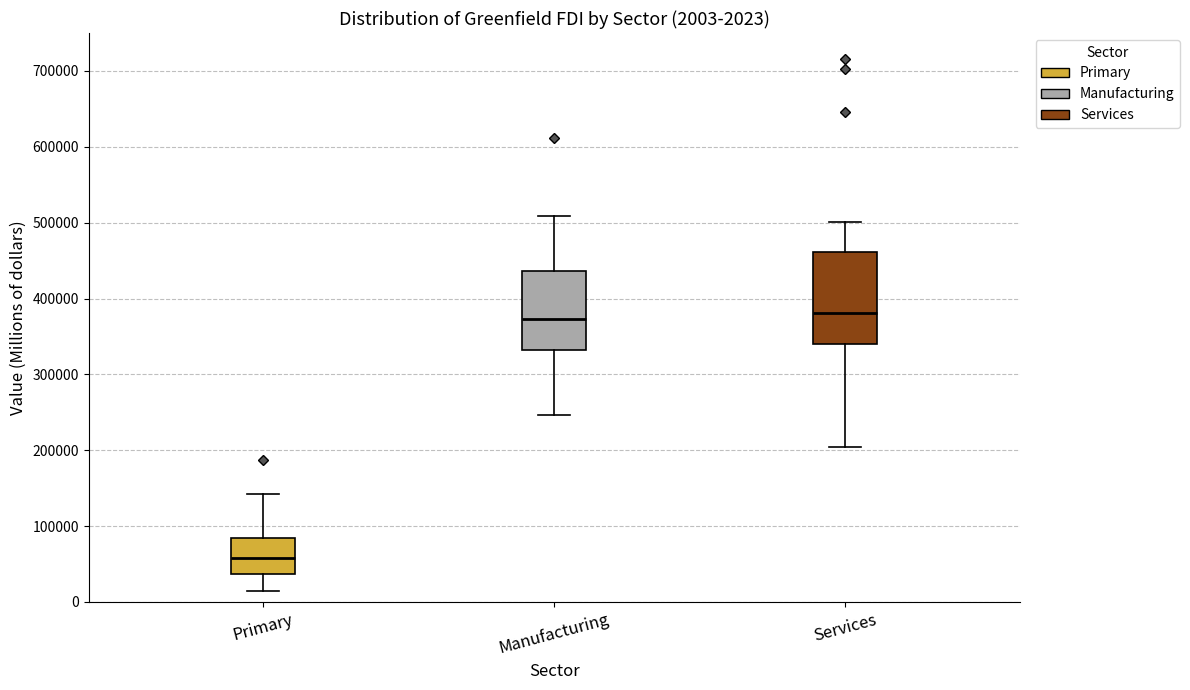

Which box has the lowest median line?

Primary